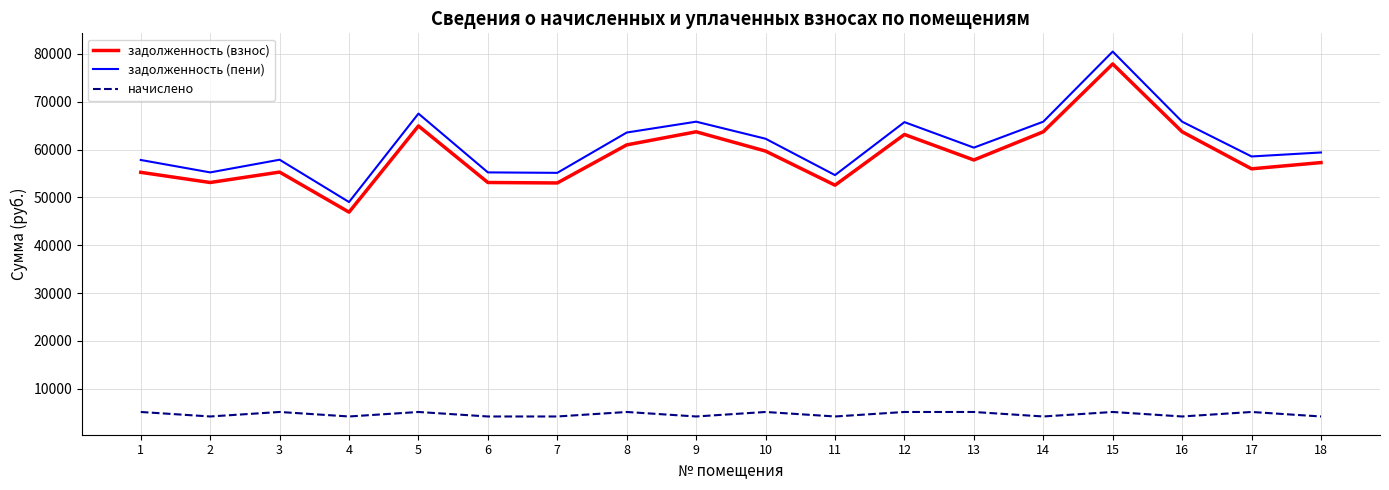

Count the number of data series in this chart.

3